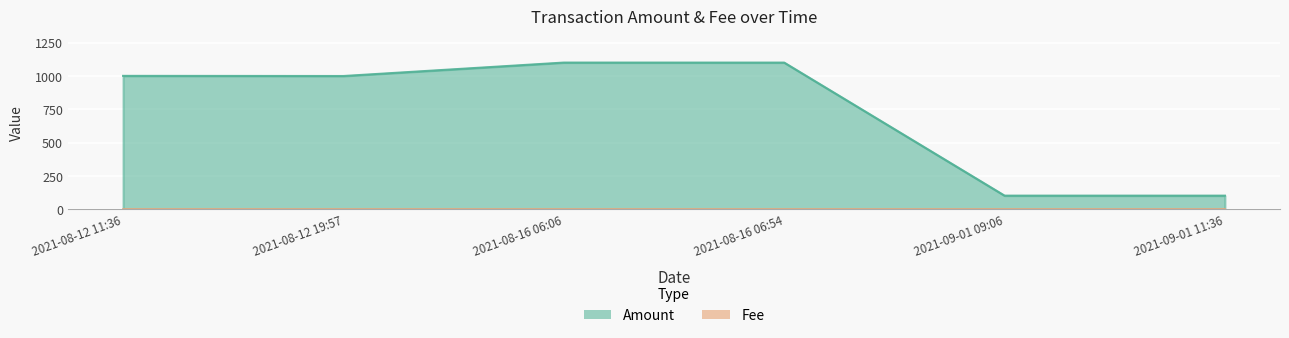

Reading right to left, what are all the values shown in this chart?

Amount: 2021-09-01 11:36=102.0	2021-09-01 09:06=102.1	2021-08-16 06:54=1099.6	2021-08-16 06:06=1099.7	2021-08-12 19:57=998.9	2021-08-12 11:36=1000.0
Fee: 2021-09-01 11:36=0.1	2021-09-01 09:06=0.1	2021-08-16 06:54=0.1	2021-08-16 06:06=0.0	2021-08-12 19:57=0.1	2021-08-12 11:36=0.0